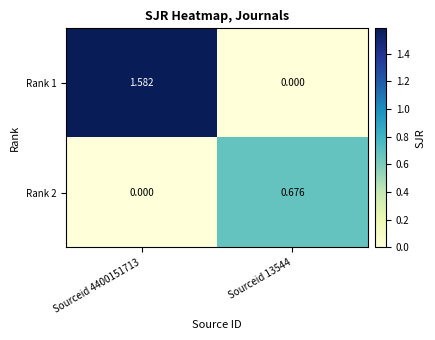

Is the value of Rank 2 at Sourceid 13544 greater than the value of Rank 1 at Sourceid 13544?

Yes